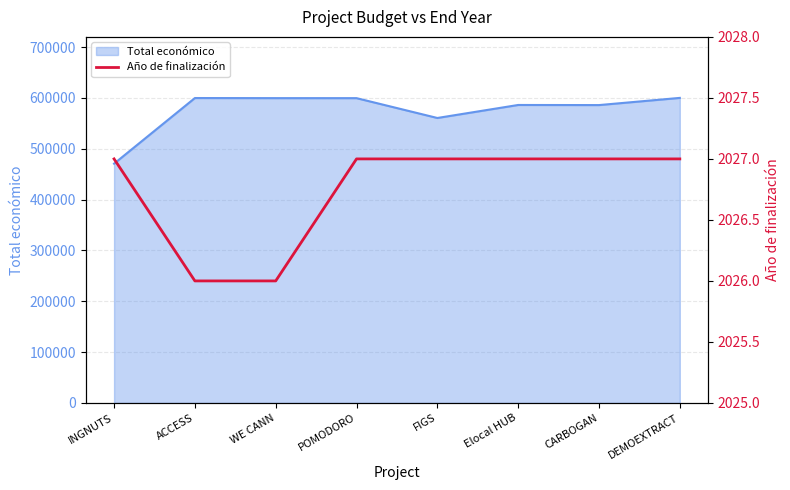

The chart shows a value of 2027 at FIGS. True or false?

True